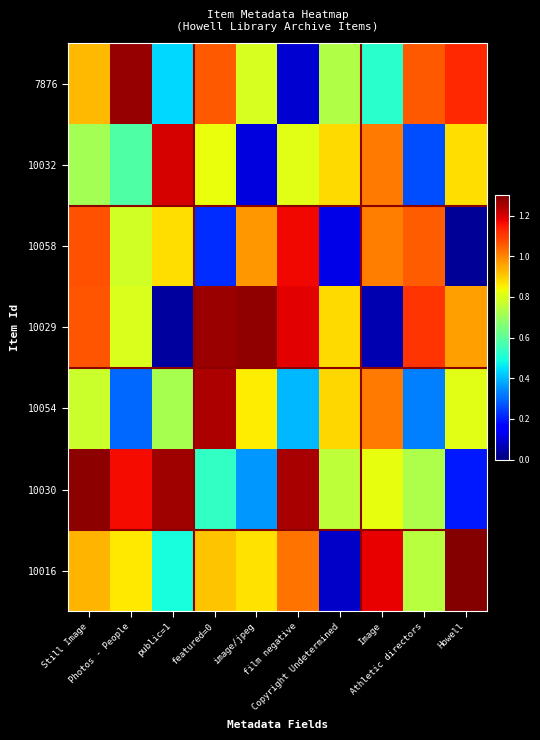

Reading left to right, transcribe all the data shown in this chart.

7876: Still Image=0.9	Photos - People=1.3	public=1=0.4	featured=0=1.1	image/jpeg=0.8	film negative=0.1	Copyright Undetermined=0.7	Image=0.5	Athletic directors=1.1	Howell=1.1
10032: Still Image=0.7	Photos - People=0.6	public=1=1.2	featured=0=0.8	image/jpeg=0.1	film negative=0.8	Copyright Undetermined=0.9	Image=1.0	Athletic directors=0.3	Howell=0.9
10058: Still Image=1.1	Photos - People=0.8	public=1=0.9	featured=0=0.2	image/jpeg=1.0	film negative=1.2	Copyright Undetermined=0.1	Image=1.0	Athletic directors=1.1	Howell=0.0
10029: Still Image=1.1	Photos - People=0.8	public=1=0.0	featured=0=1.3	image/jpeg=1.3	film negative=1.2	Copyright Undetermined=0.9	Image=0.1	Athletic directors=1.1	Howell=1.0
10054: Still Image=0.8	Photos - People=0.3	public=1=0.7	featured=0=1.2	image/jpeg=0.9	film negative=0.4	Copyright Undetermined=0.9	Image=1.0	Athletic directors=0.3	Howell=0.8
10030: Still Image=1.3	Photos - People=1.2	public=1=1.3	featured=0=0.5	image/jpeg=0.4	film negative=1.3	Copyright Undetermined=0.8	Image=0.8	Athletic directors=0.7	Howell=0.2
10016: Still Image=0.9	Photos - People=0.9	public=1=0.5	featured=0=0.9	image/jpeg=0.9	film negative=1.0	Copyright Undetermined=0.1	Image=1.2	Athletic directors=0.7	Howell=1.3